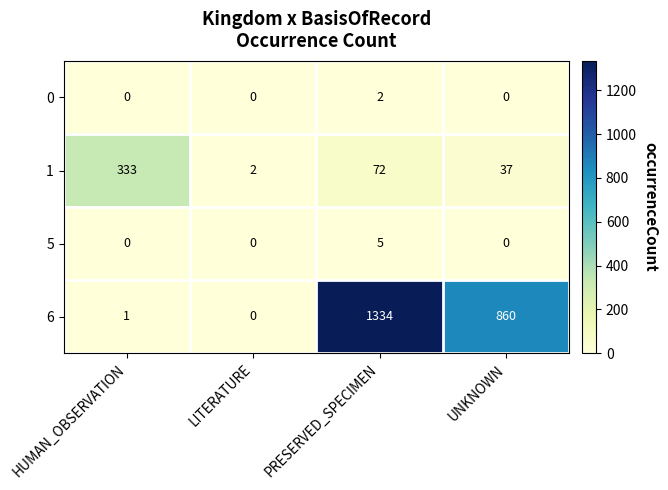

Which category has the highest value across all series?

PRESERVED_SPECIMEN